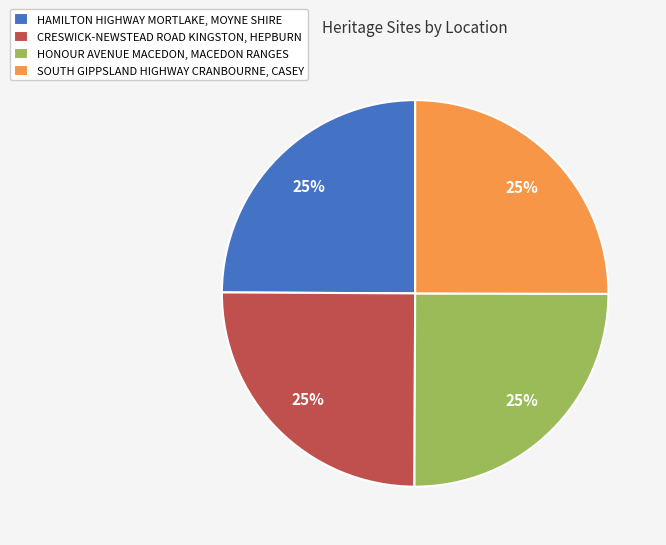

To the nearest percent, what percentage of the pie is CRESWICK-NEWSTEAD ROAD KINGSTON, HEPBURN?

25%